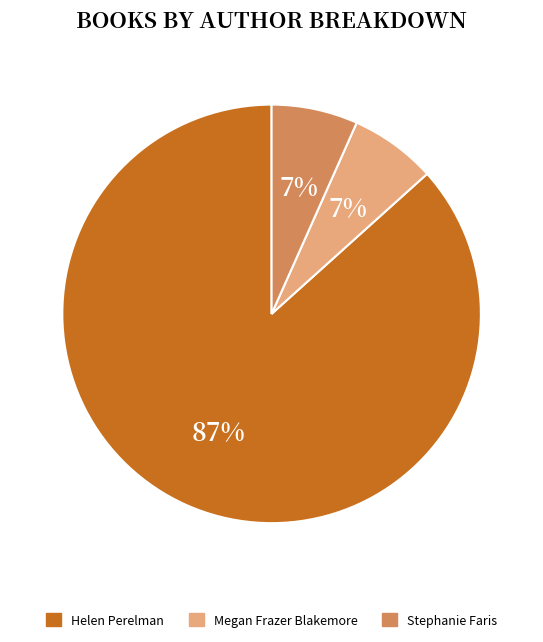

Is there a majority slice in this chart?

Yes